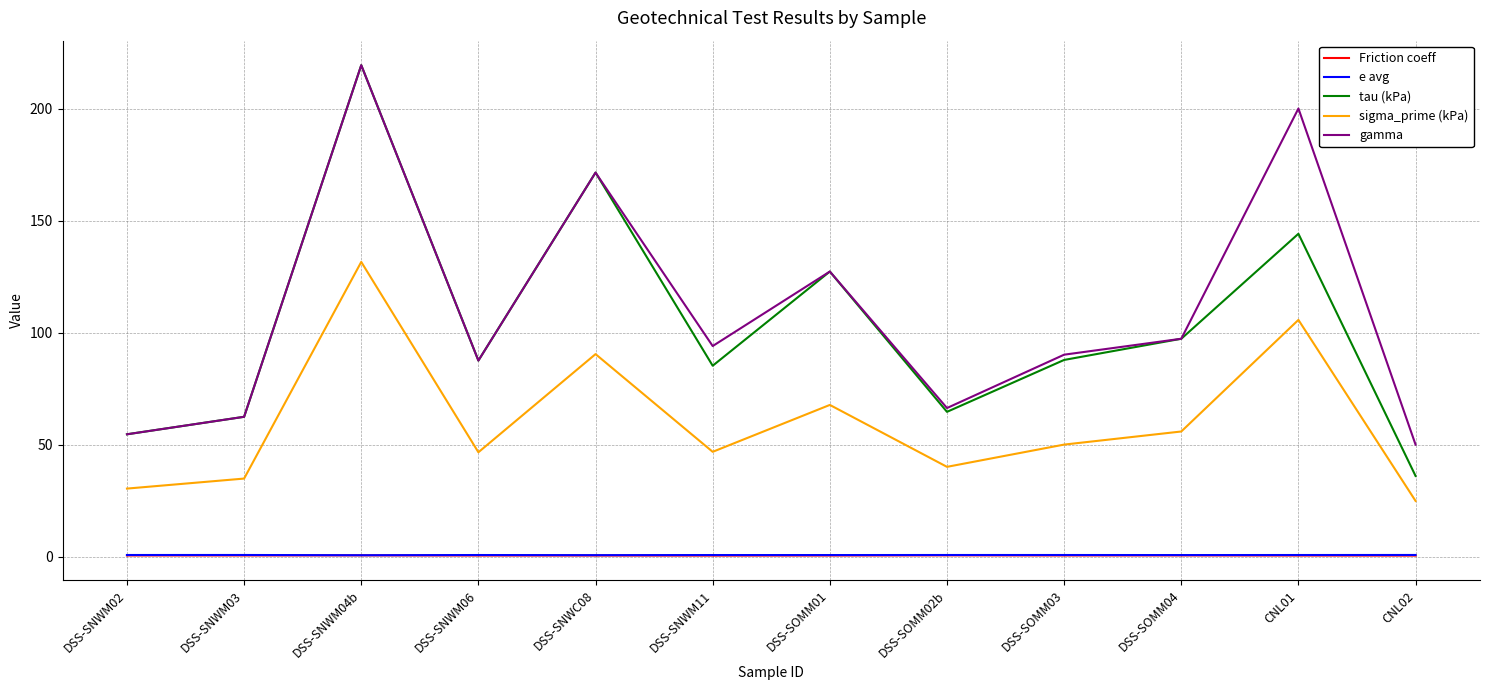

What is the lowest value of the sigma_prime (kPa) series?

24.9